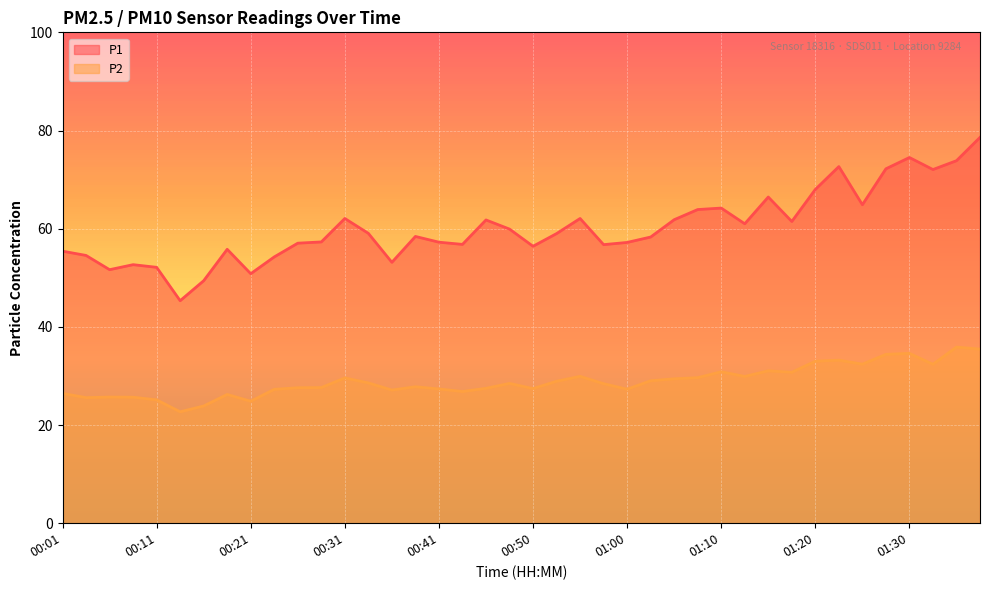

Reading left to right, list all the values displayed in this chart.

P1: 55.4	54.5	51.6	52.7	52.1	45.3	49.4	55.8	50.8	54.2	57.0	57.3	62.1	59.0	53.1	58.4	57.2	56.8	61.8	59.9	56.4	59.0	62.1	56.8	57.2	58.3	61.8	63.9	64.2	61.0	66.5	61.5	68.0	72.7	64.9	72.2	74.5	72.0	73.8	78.6
P2: 26.4	25.6	25.7	25.7	25.1	22.7	23.9	26.2	24.9	27.3	27.6	27.6	29.6	28.6	27.1	27.8	27.4	26.8	27.5	28.5	27.4	28.9	29.9	28.4	27.3	29.0	29.4	29.6	30.9	29.9	31.1	30.8	33.0	33.2	32.4	34.4	34.6	32.4	35.9	35.5